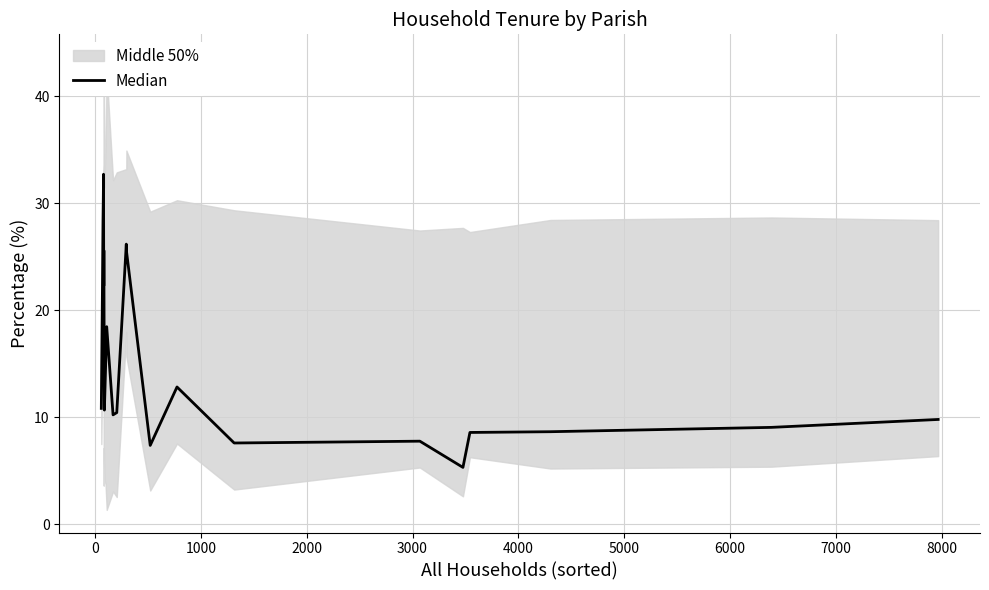

Count the number of values greater than 10.

12